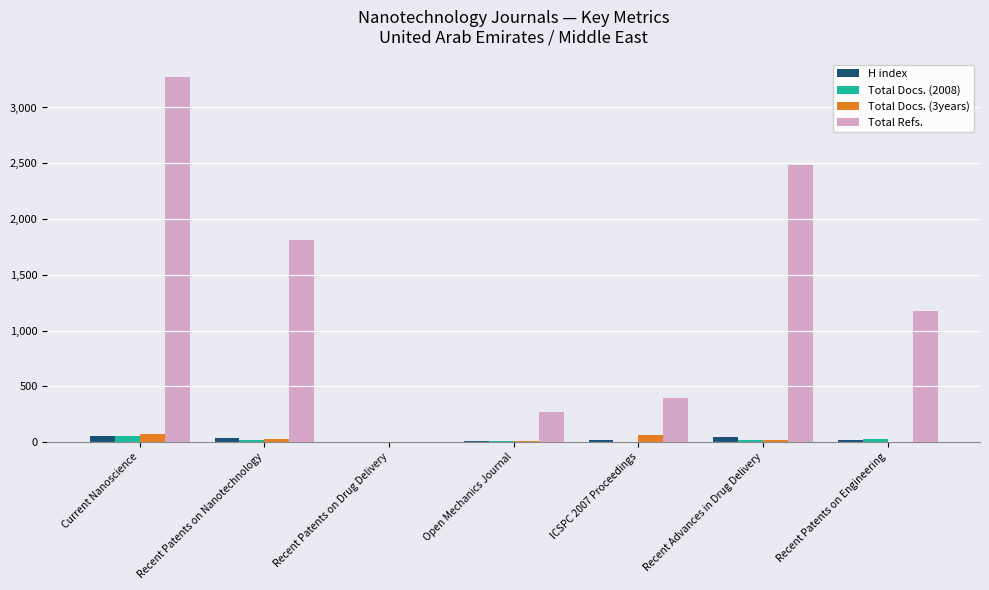

Read the H index value at ICSPC 2007 Proceedings.

16